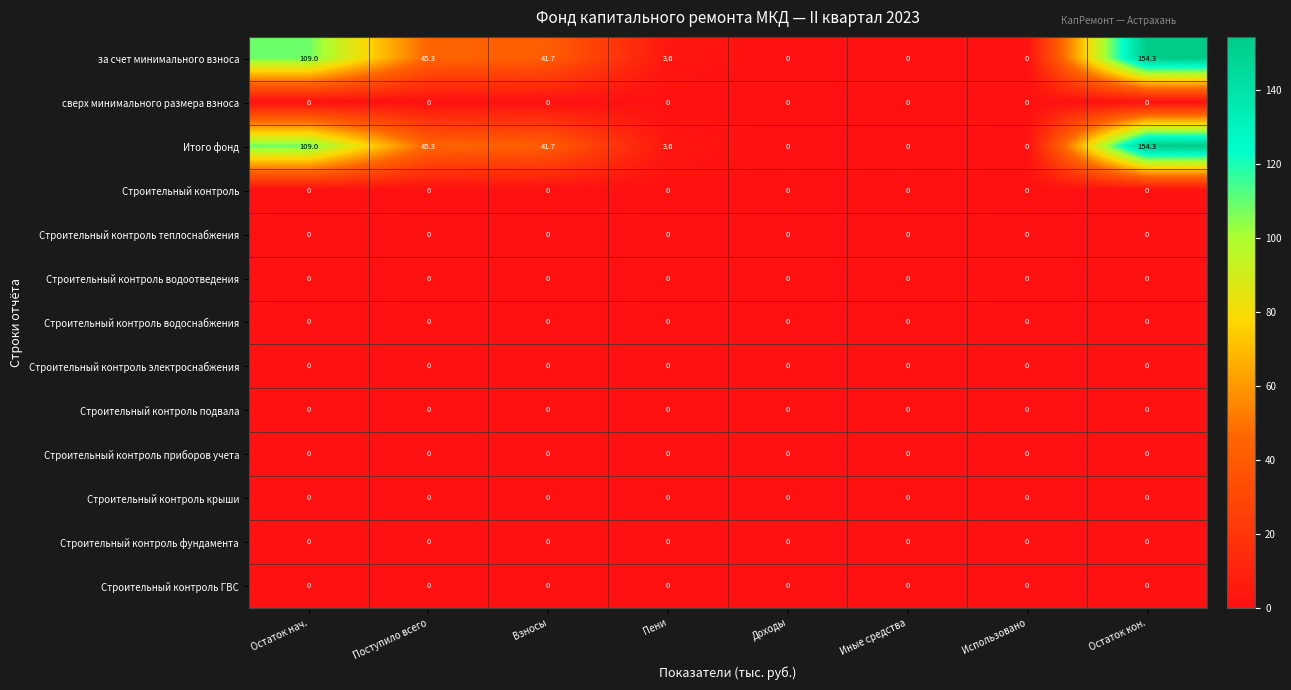

What is the spread (max minus min) of values at Пени?

3.6